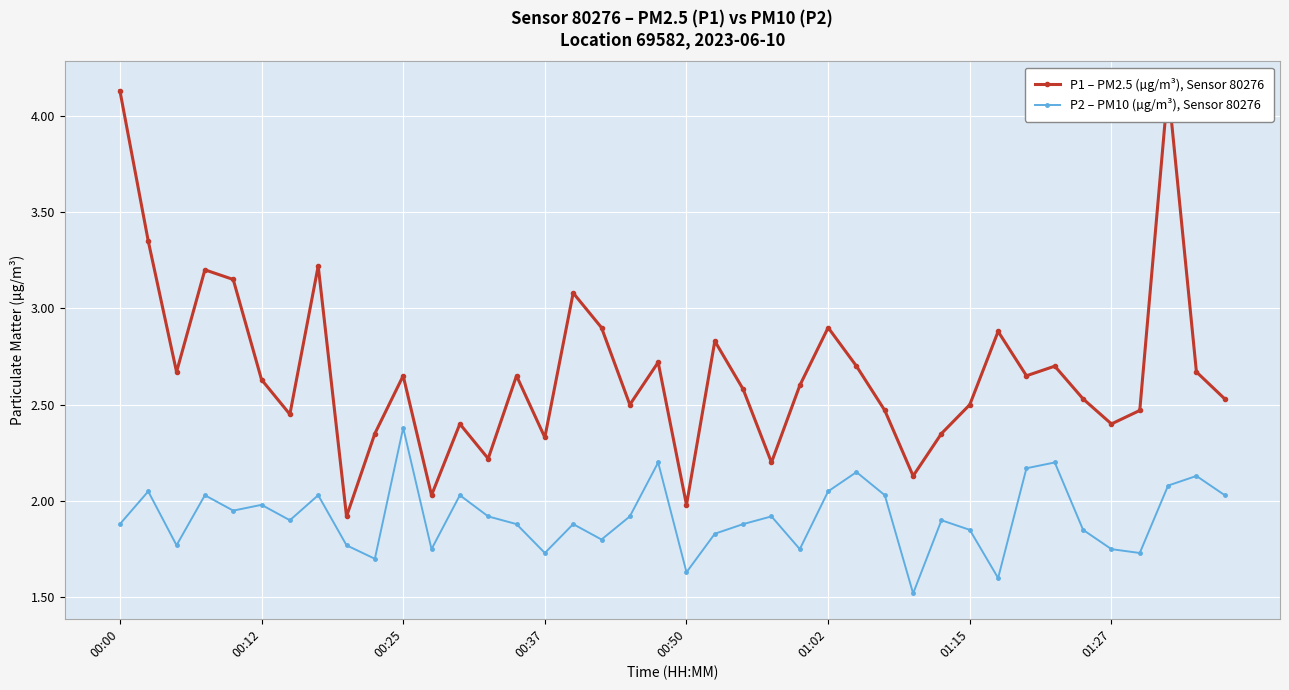

What is the maximum value for P1 – PM2.5 (µg/m³), Sensor 80276?

4.2